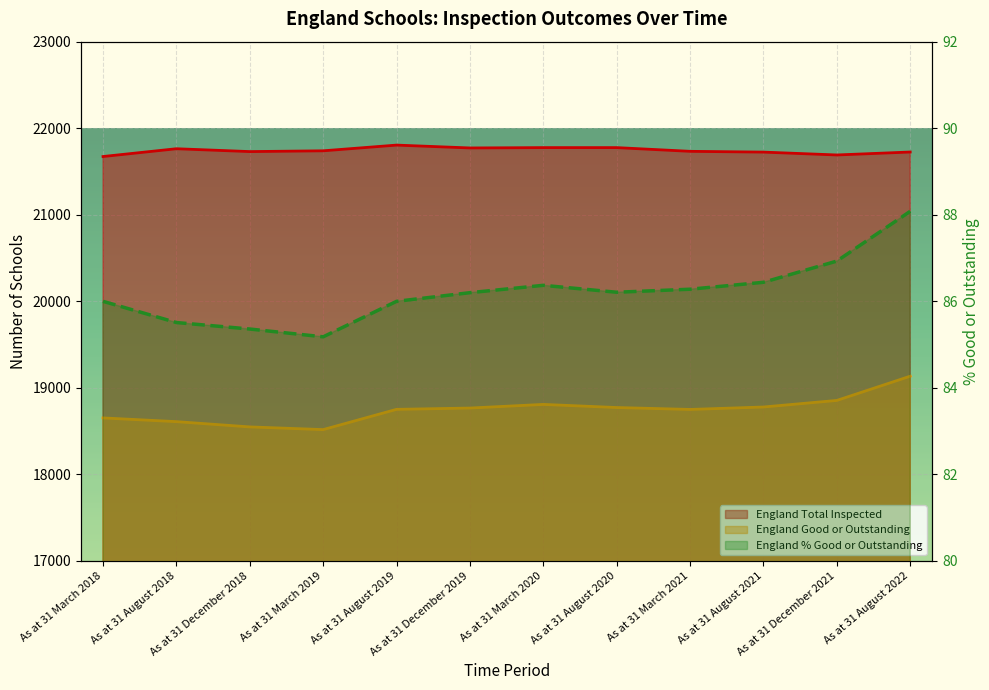

What is the difference between the England Total Inspected values at As at 31 March 2021 and As at 31 December 2019?

39.0